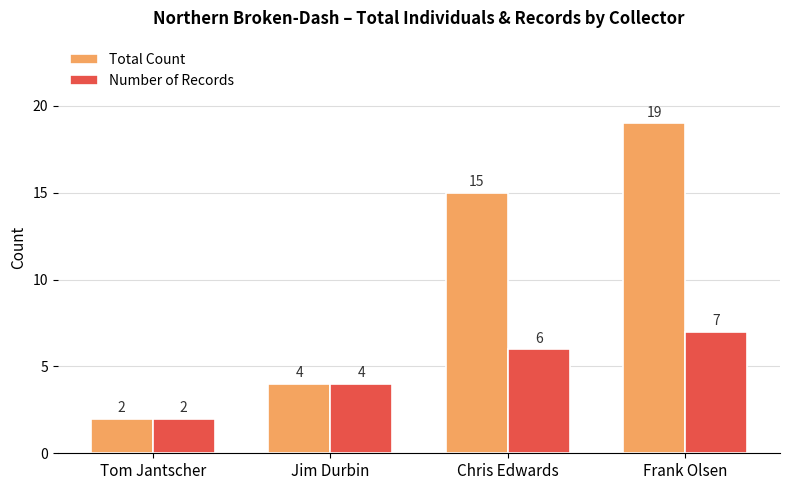

True or false: Total Count has a value of 2 at Tom Jantscher.

True